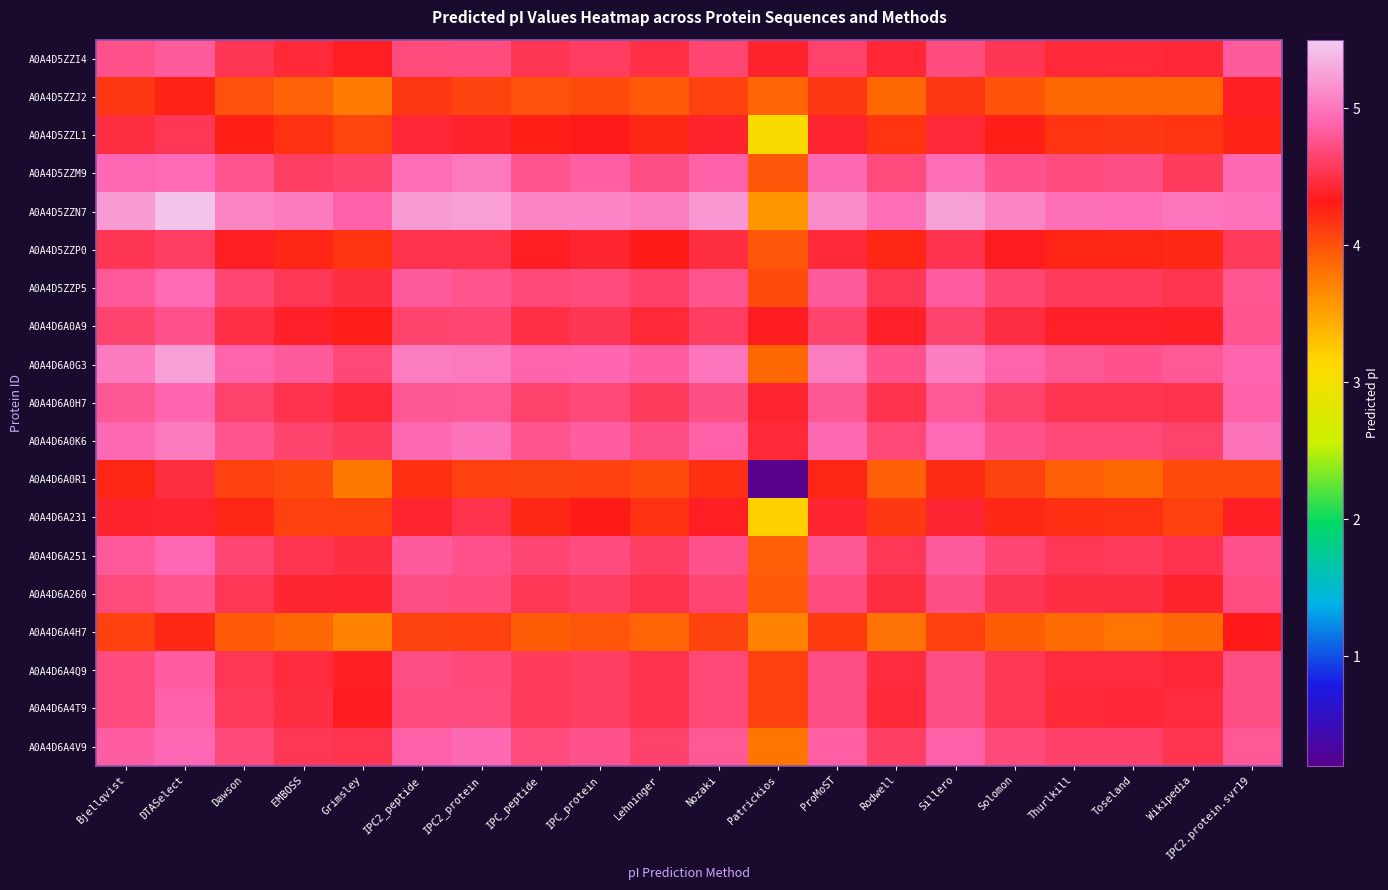

At EMBOSS, list the series in order from largest to smallest.

A0A4D5ZZN7, A0A4D6A0G3, A0A4D6A0K6, A0A4D5ZZM9, A0A4D5ZZP5, A0A4D6A4V9, A0A4D6A251, A0A4D6A0H7, A0A4D6A4T9, A0A4D6A4Q9, A0A4D5ZZI4, A0A4D6A260, A0A4D6A0A9, A0A4D5ZZP0, A0A4D5ZZL1, A0A4D6A231, A0A4D6A0R1, A0A4D5ZZJ2, A0A4D6A4H7